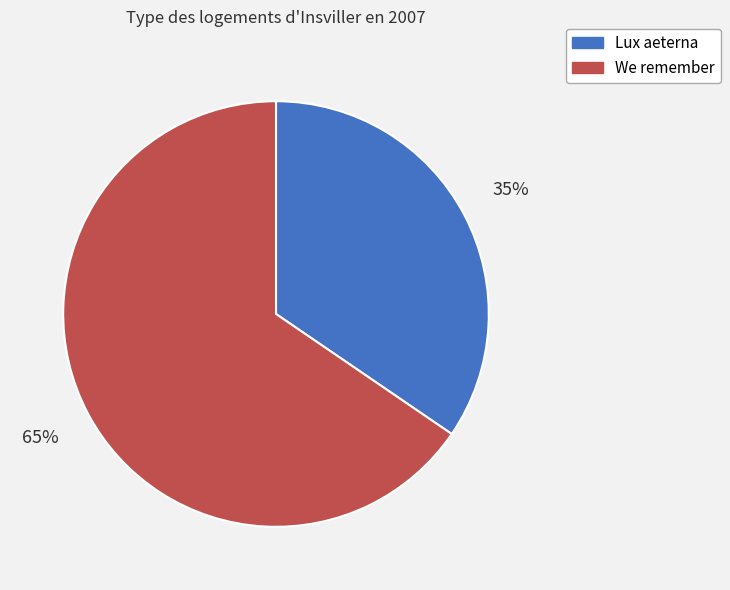

True or false: We remember accounts for 65% of the total.

True